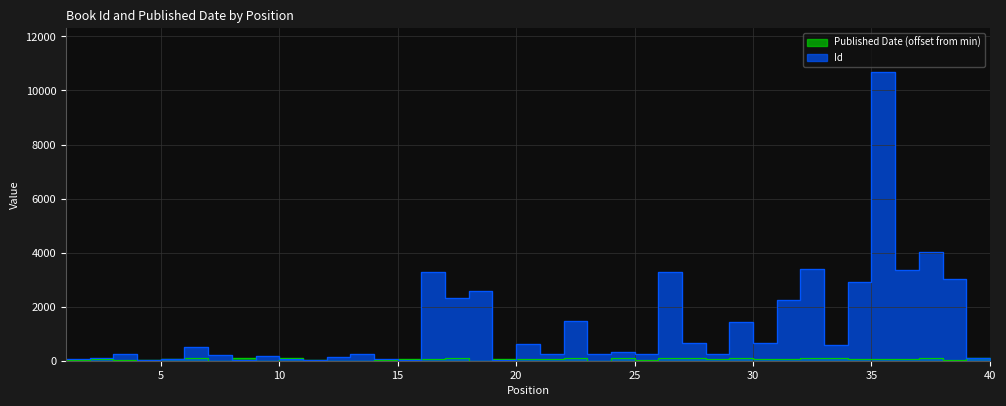

What is the difference between the Published Date values at 12 and 39?

3